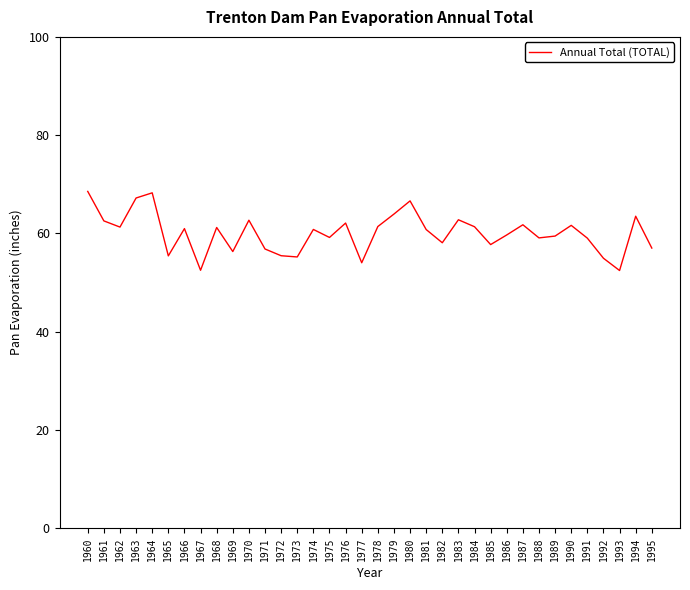

What is the difference between the maximum and minimum values?

16.1